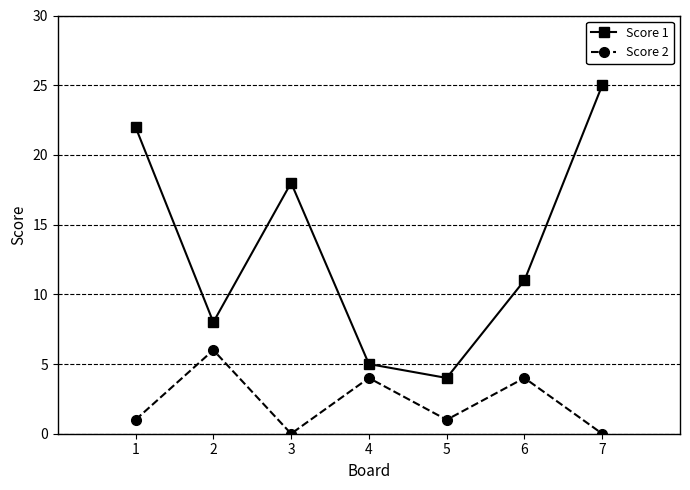

The Score 2 series shows 3 at 4. True or false?

False